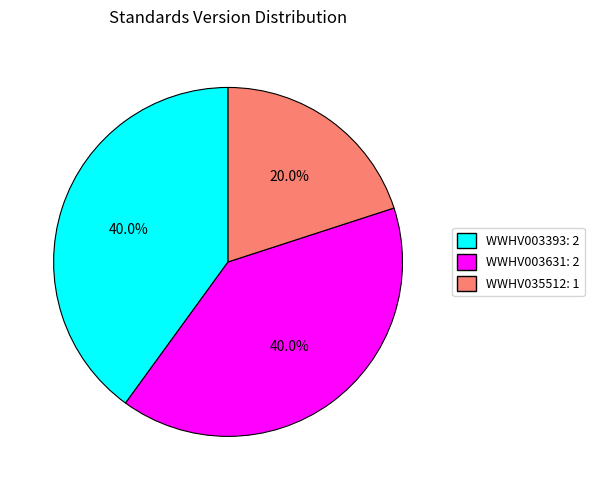

Do WWHV035512: 1 and WWHV003631: 2 together represent more than half of the pie?

Yes